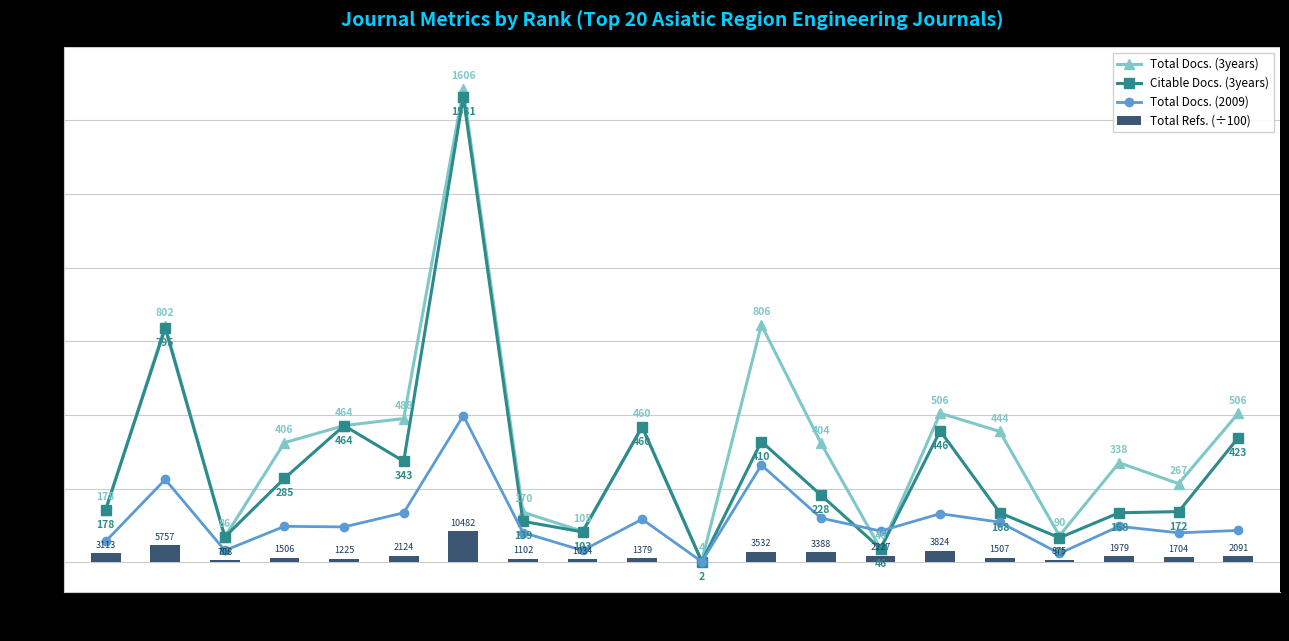

What are all the series names shown in the legend?

Total Docs. (3years), Citable Docs. (3years), Total Docs. (2009), Total Refs. (÷100)